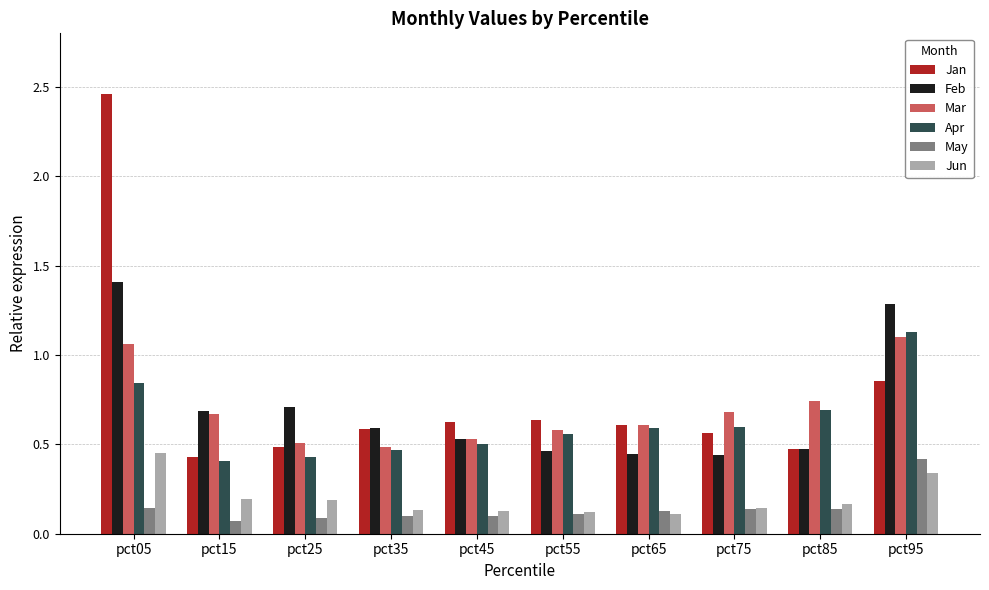

At which category is the sum across all series the highest?

pct05